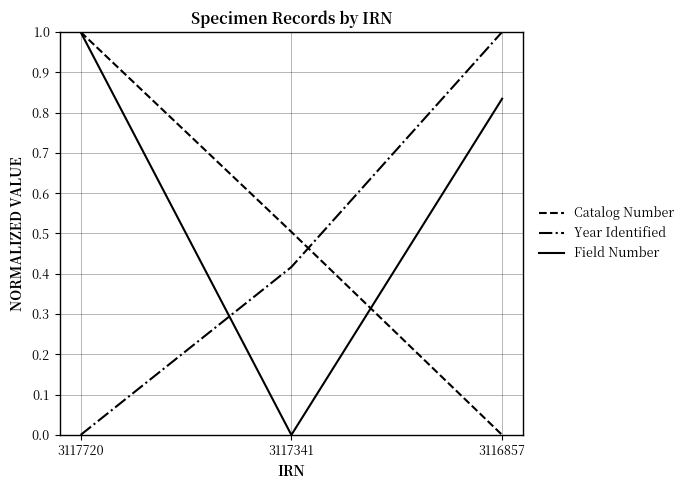

What are all the series names shown in the legend?

Catalog Number, Year Identified, Field Number